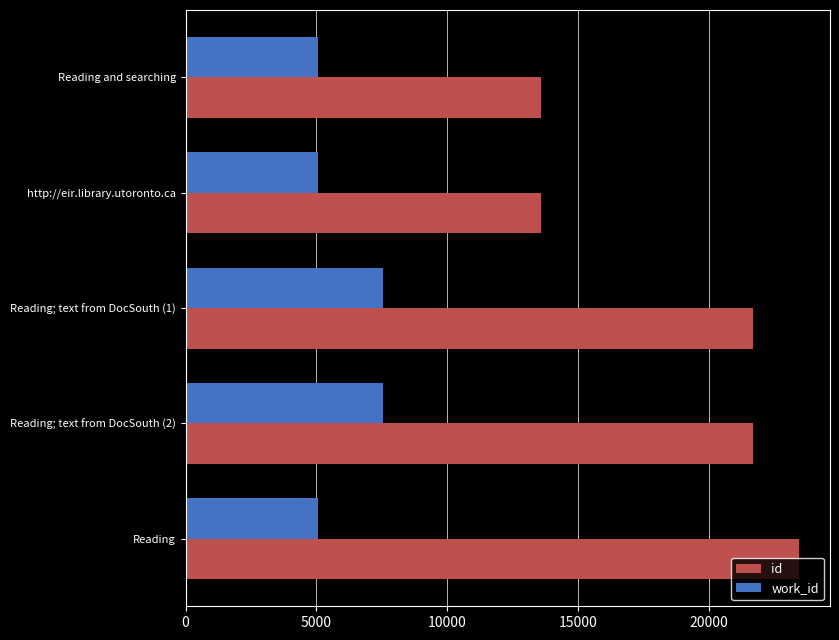

At which label is id closest to 18511?

Reading; text from DocSouth (1)